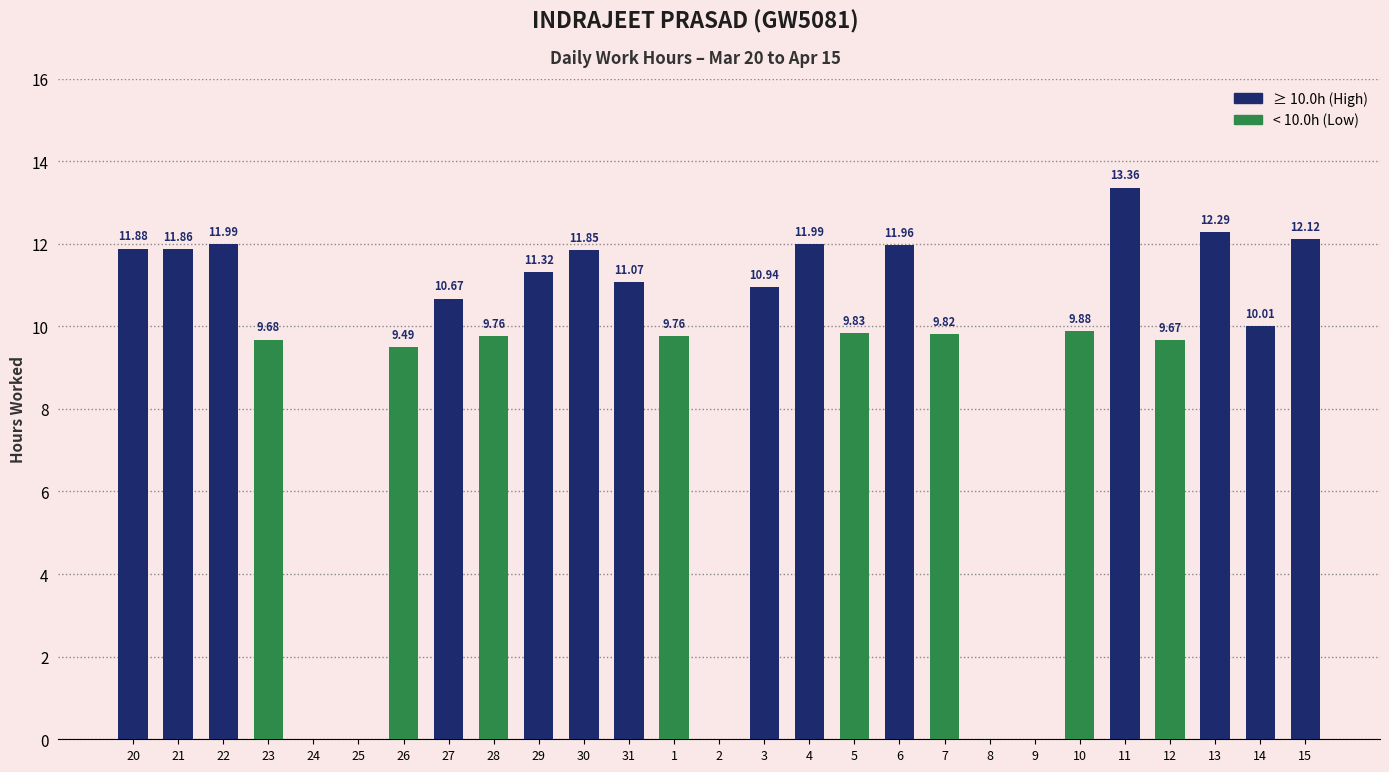

The chart shows a value of -6.2 at 25. True or false?

False